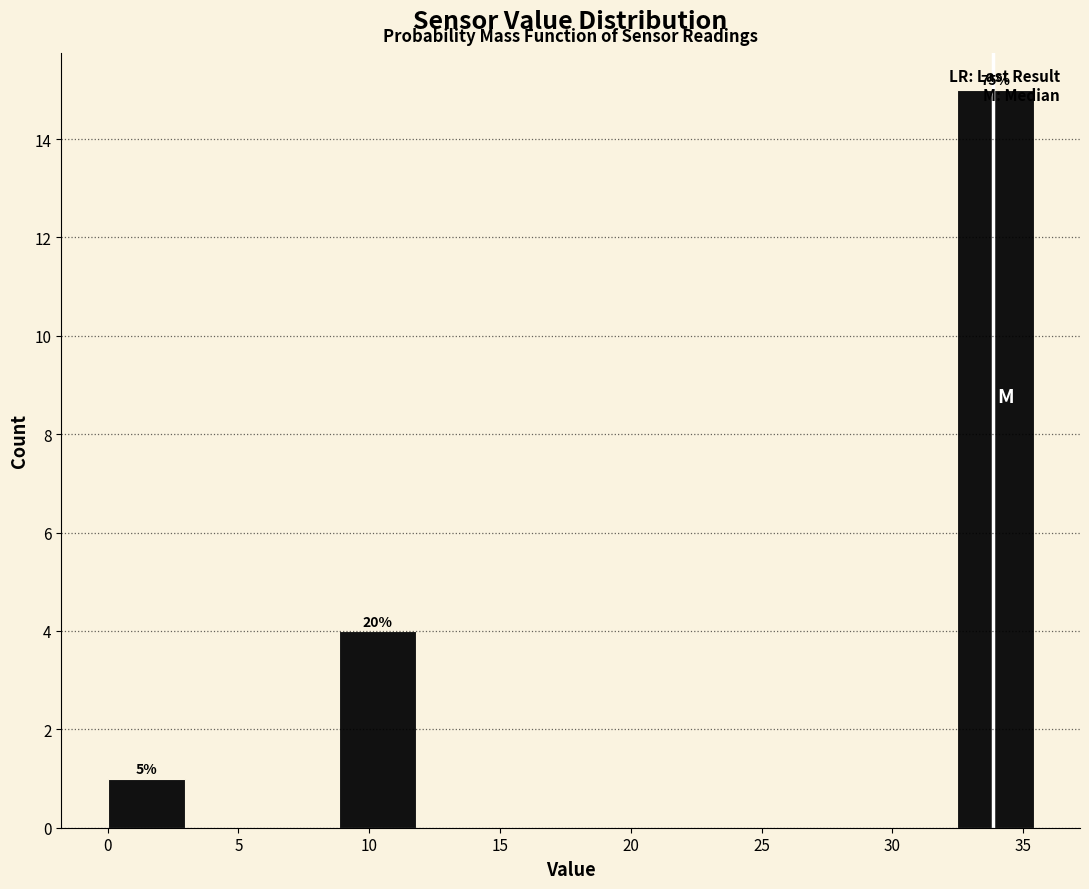

Which range on the x-axis has the tallest bar?

32.45 to 35.40